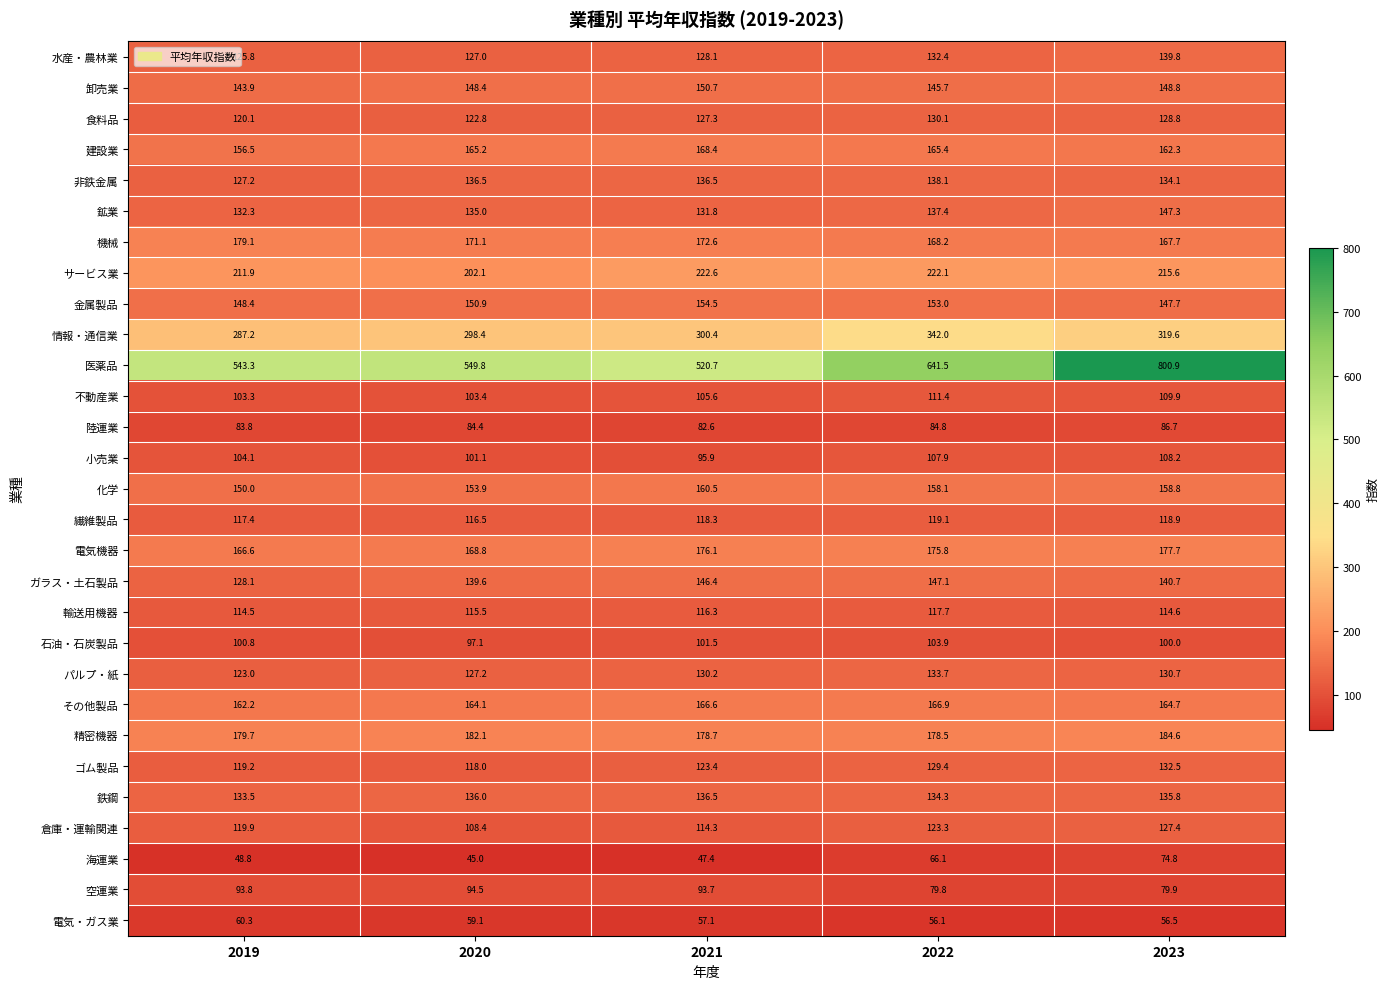

What is the sum of the 電気機器 values at 2023 and 2021?

353.8